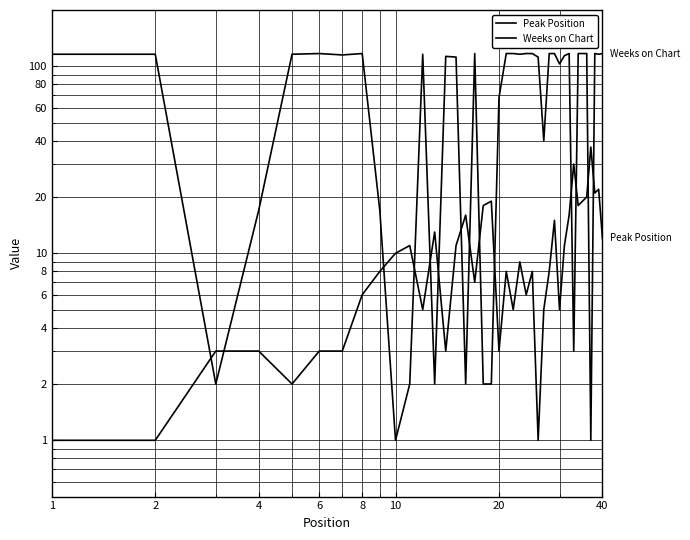

What is the lowest value of the Weeks on Chart series?

1